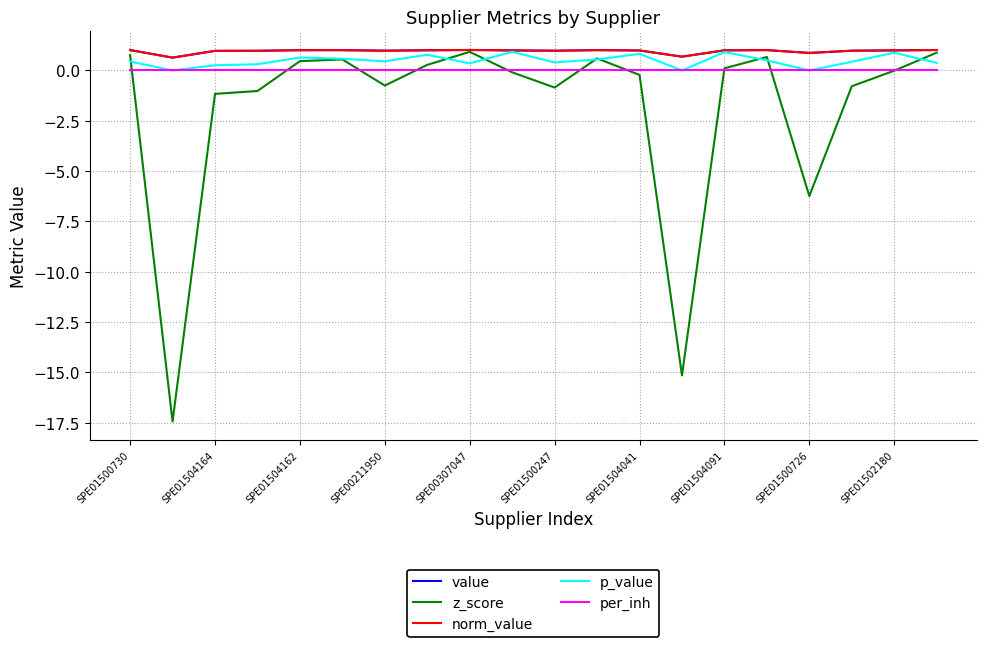

Does the chart display data point markers on the line(s)?

No